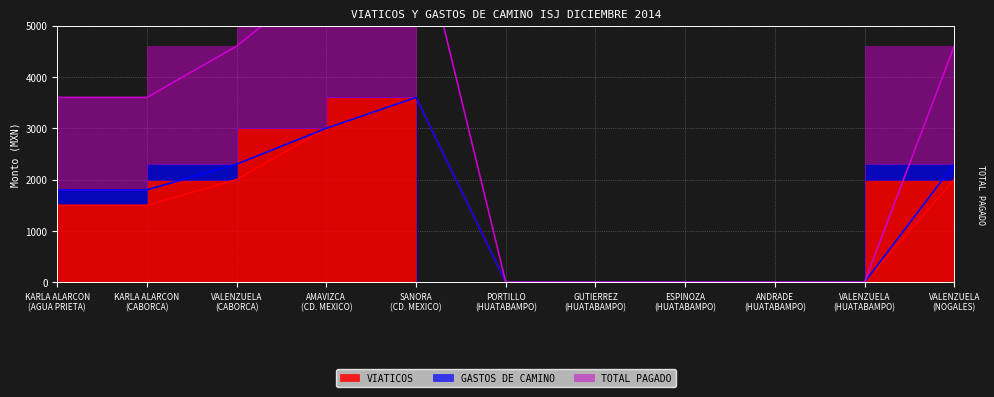

Where is the first local maximum for VIATICOS?

SANORA
(CD. MEXICO)